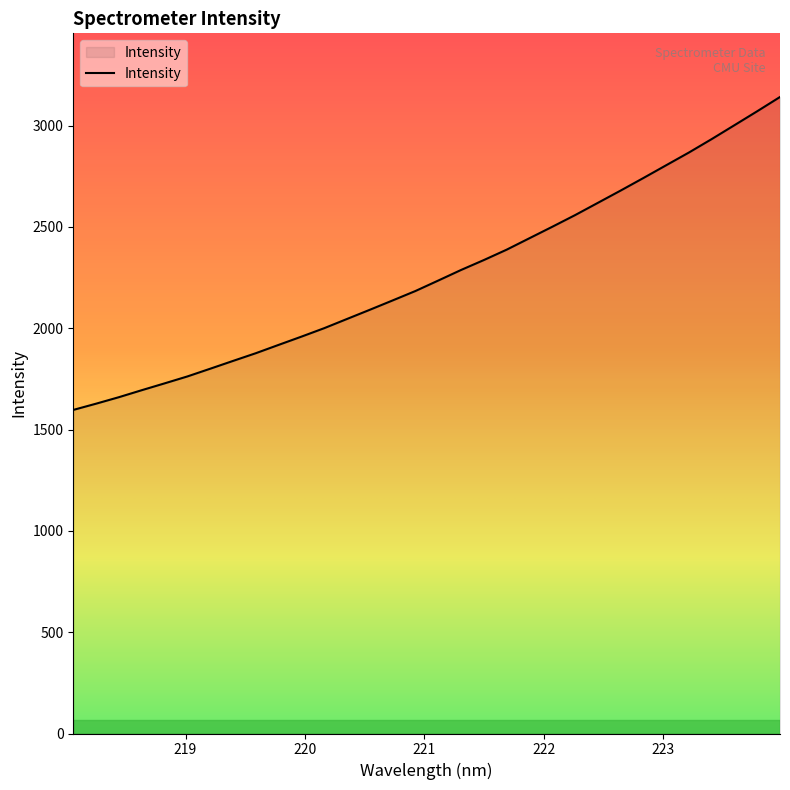

What is the greatest value displayed?

3141.0